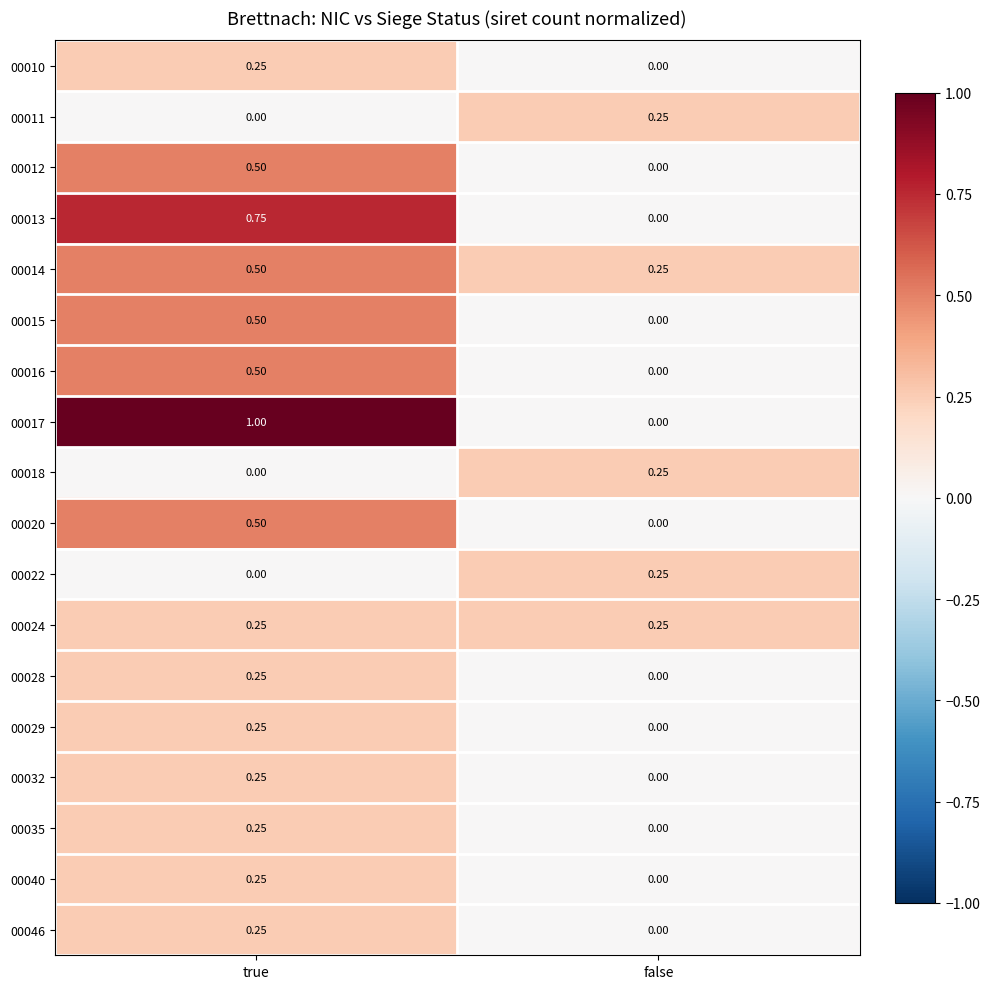

Count the number of data series in this chart.

18